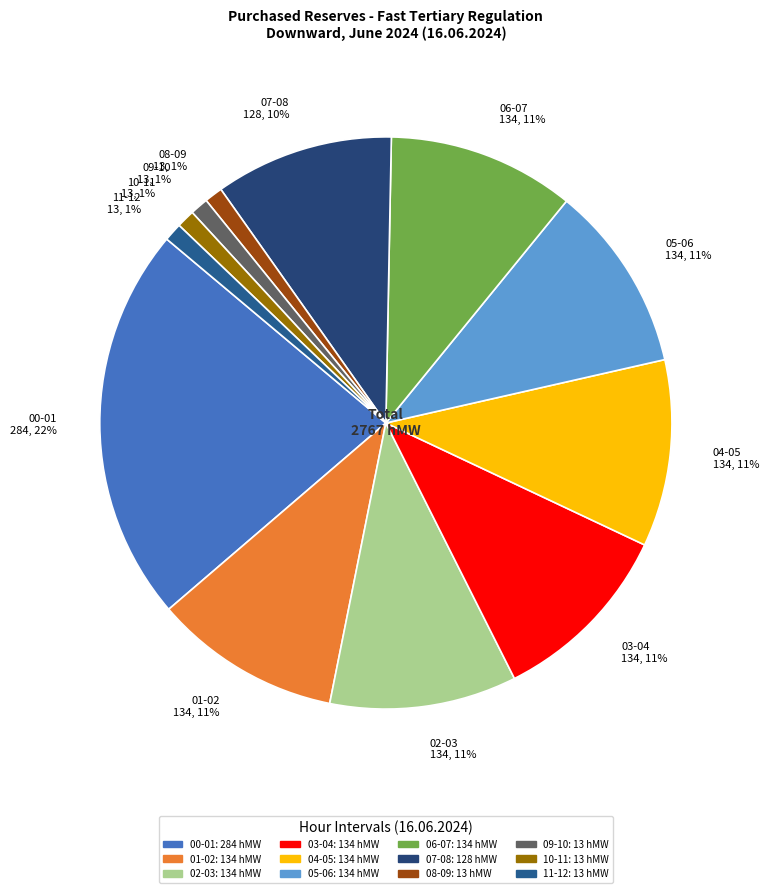

What percentage is the 06-07 slice, to the nearest percent?

11%